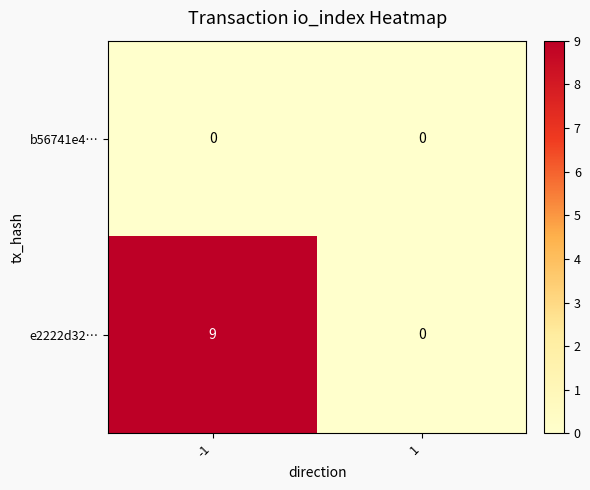

The value of b56741e4… at -1 is 0. True or false?

True